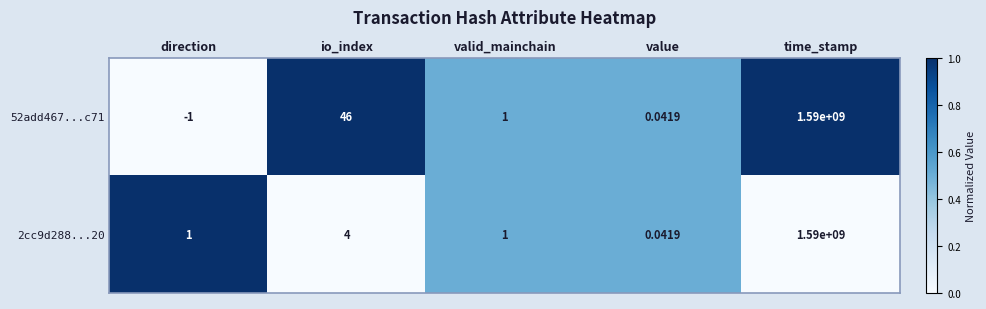

List the labels in order of 52add467...c71 value, largest first.

time_stamp, io_index, valid_mainchain, value, direction